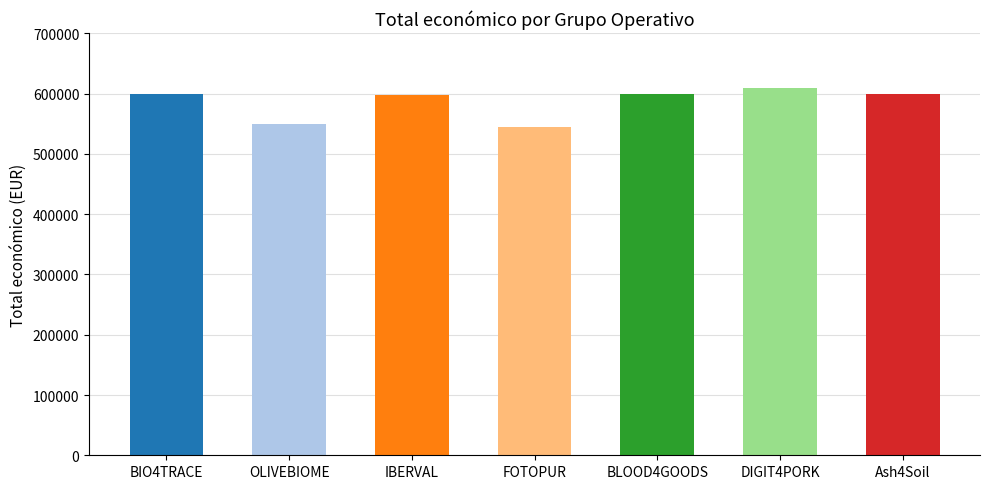

Between Ash4Soil and DIGIT4PORK, which is larger?

DIGIT4PORK